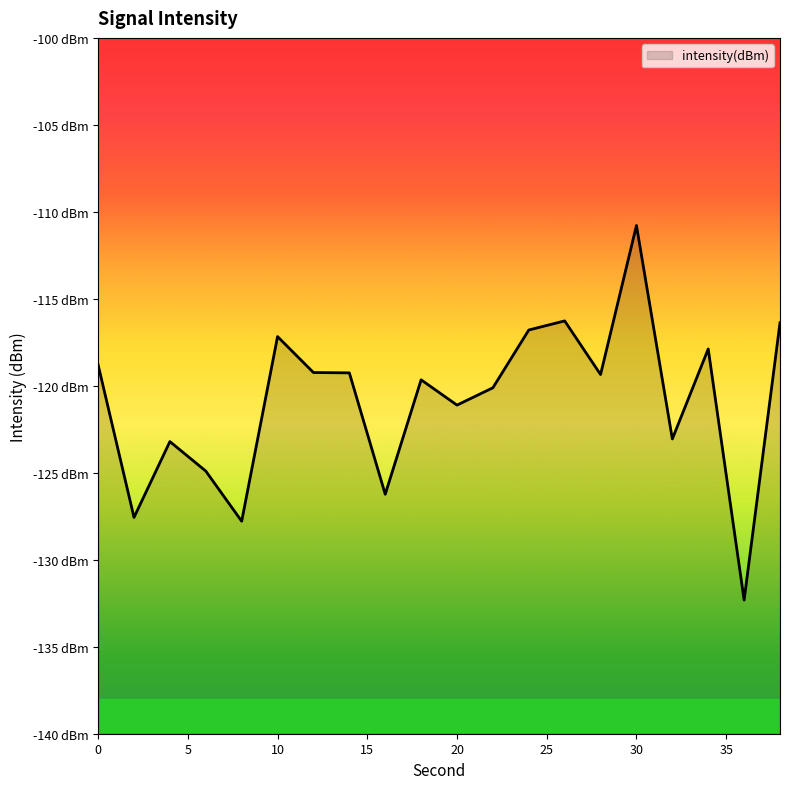

How many values exceed -119?

7